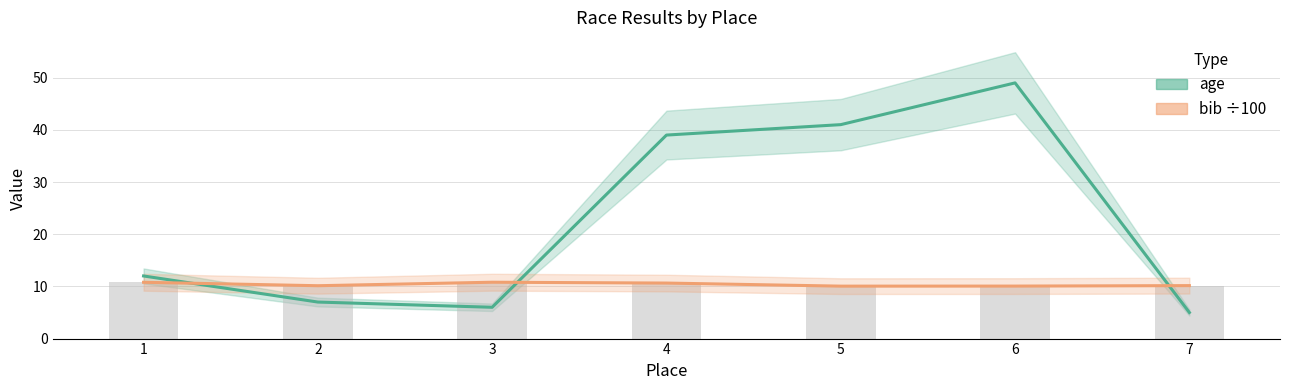

How many data points does each series have?

7